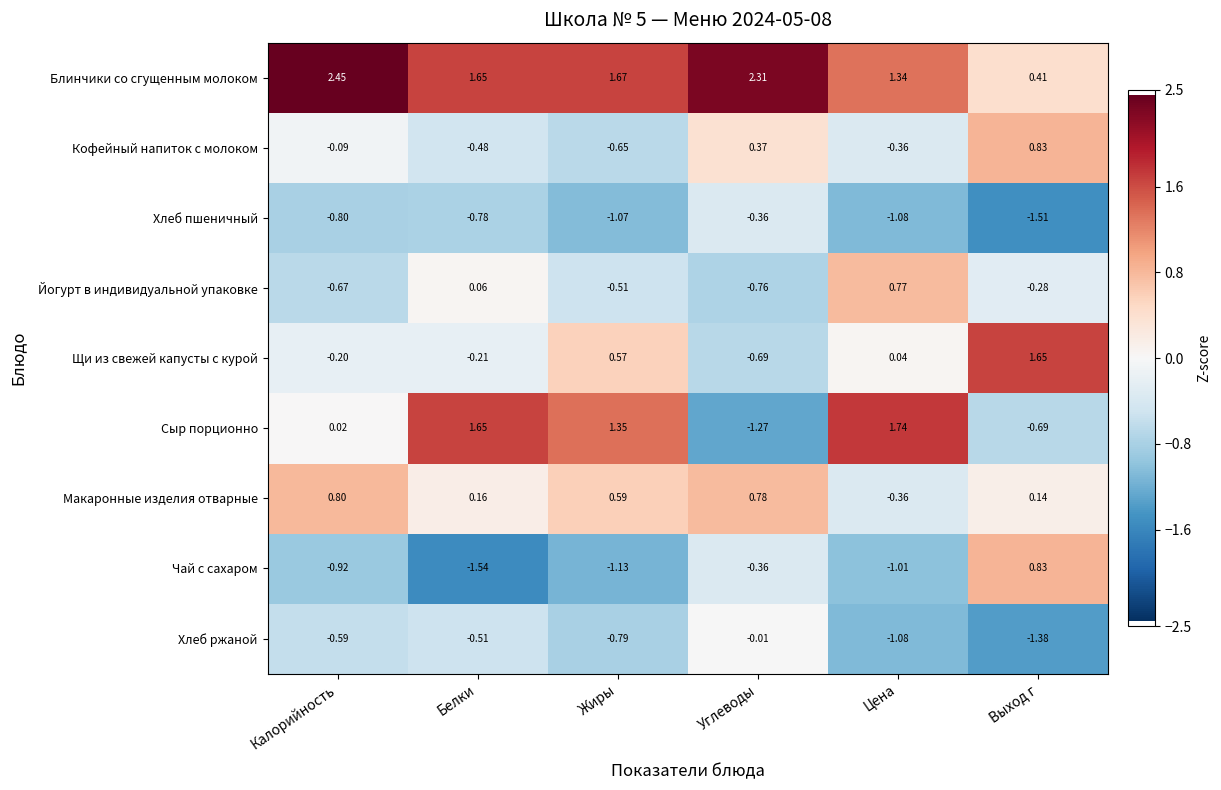

Which series has the largest range (max minus min)?

Сыр порционно